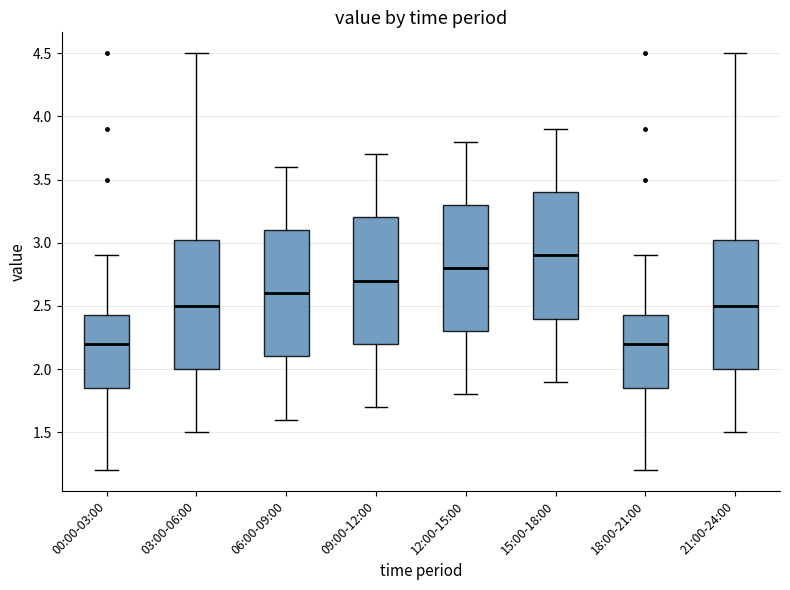

Reading left to right, transcribe this box plot: for each box, give where its median line is, the range the box spans, and where its two whiskers end, as read against the y-axis. The values are not printed on the chart, so give them approximately, as read against the axis.

00:00-03:00: median 2.20, box 1.85 to 2.45, whiskers 1.20 to 2.90
03:00-06:00: median 2.50, box 2.00 to 3.05, whiskers 1.50 to 4.50
06:00-09:00: median 2.60, box 2.10 to 3.10, whiskers 1.60 to 3.60
09:00-12:00: median 2.70, box 2.20 to 3.20, whiskers 1.70 to 3.70
12:00-15:00: median 2.80, box 2.30 to 3.30, whiskers 1.80 to 3.80
15:00-18:00: median 2.90, box 2.40 to 3.40, whiskers 1.90 to 3.90
18:00-21:00: median 2.20, box 1.85 to 2.45, whiskers 1.20 to 2.90
21:00-24:00: median 2.50, box 2.00 to 3.05, whiskers 1.50 to 4.50